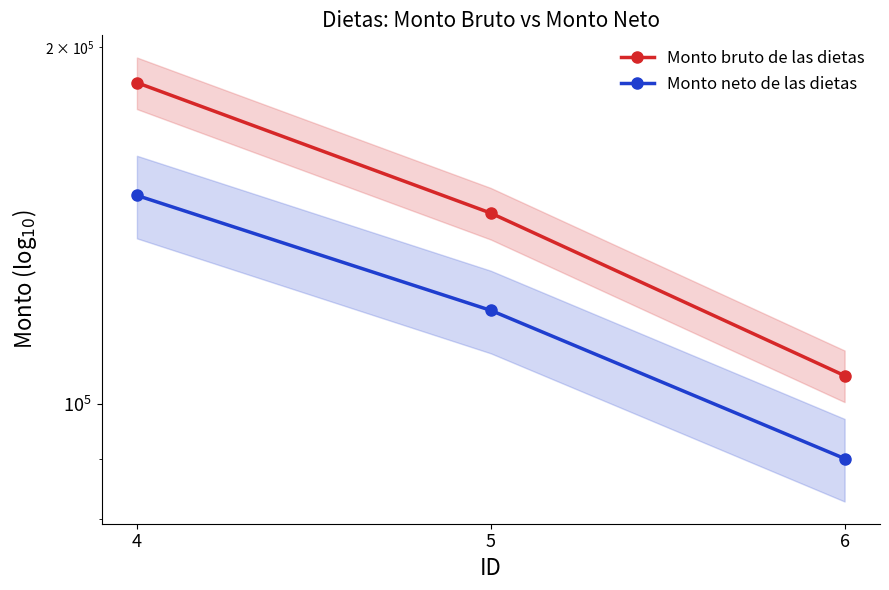

Which has a higher value, 6 or 5?

5